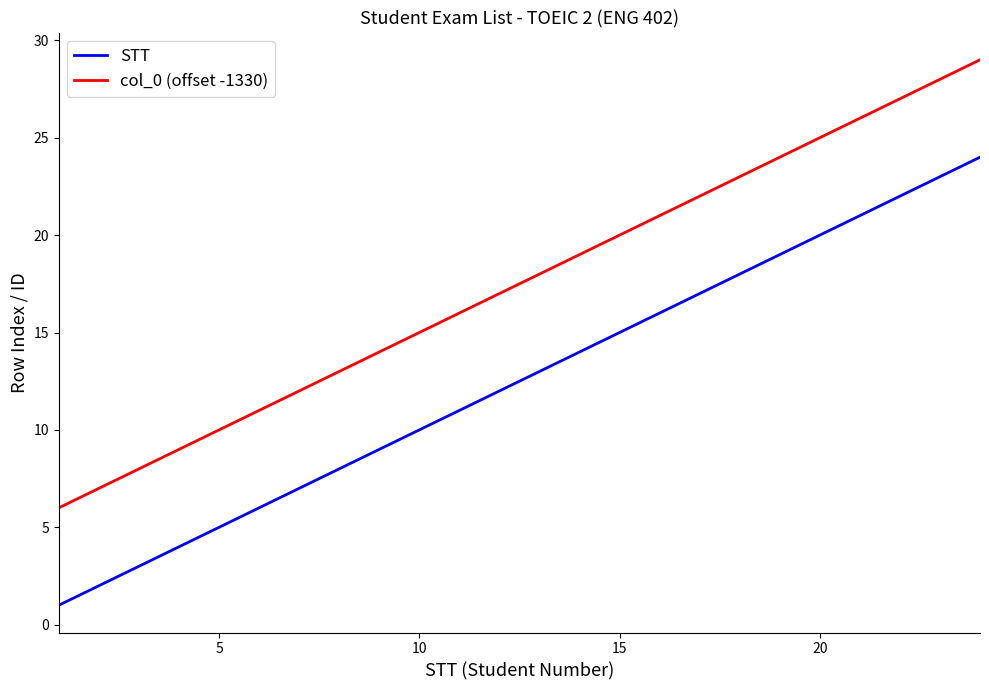

What is the difference between the maximum and minimum values in the col_0 (offset -1330) series?

23